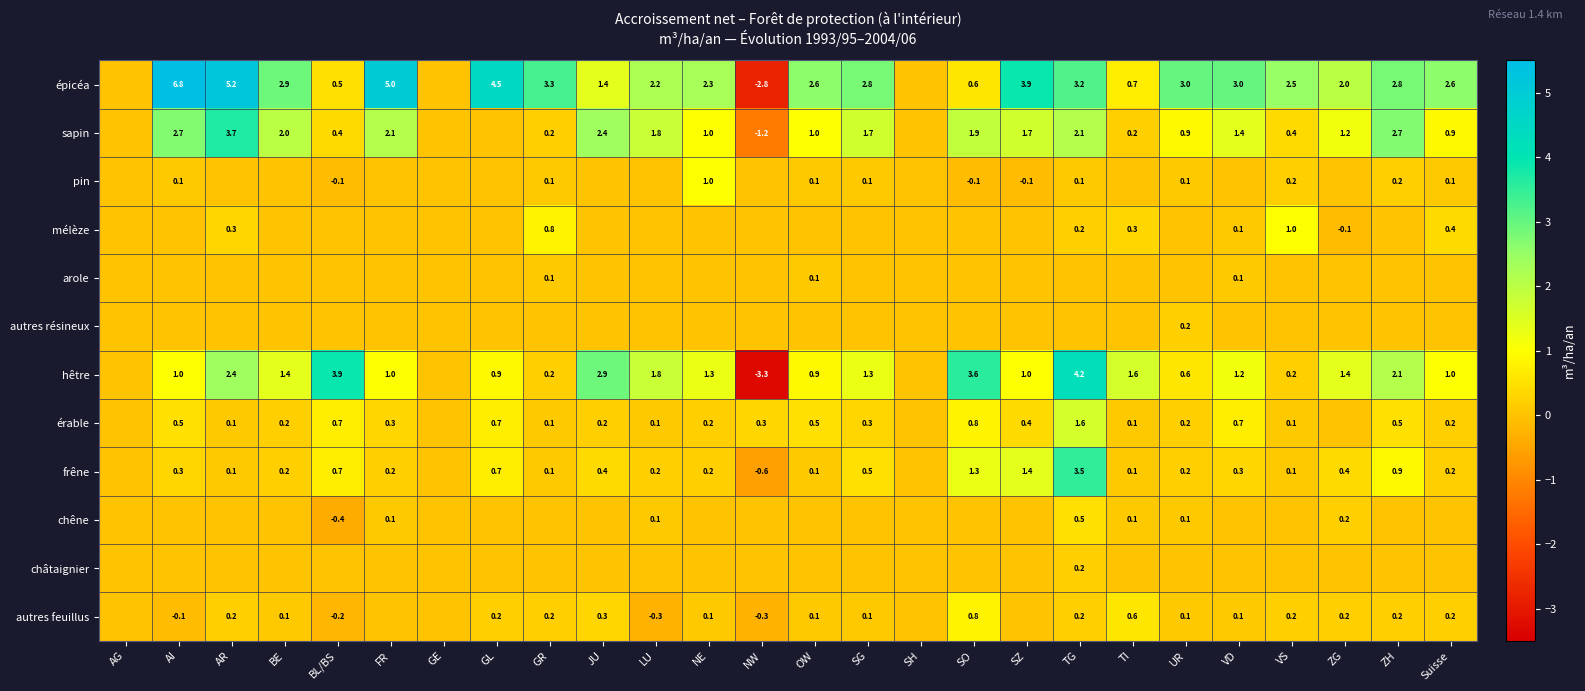

What is the sum of the érable values at FR and AR?

0.4